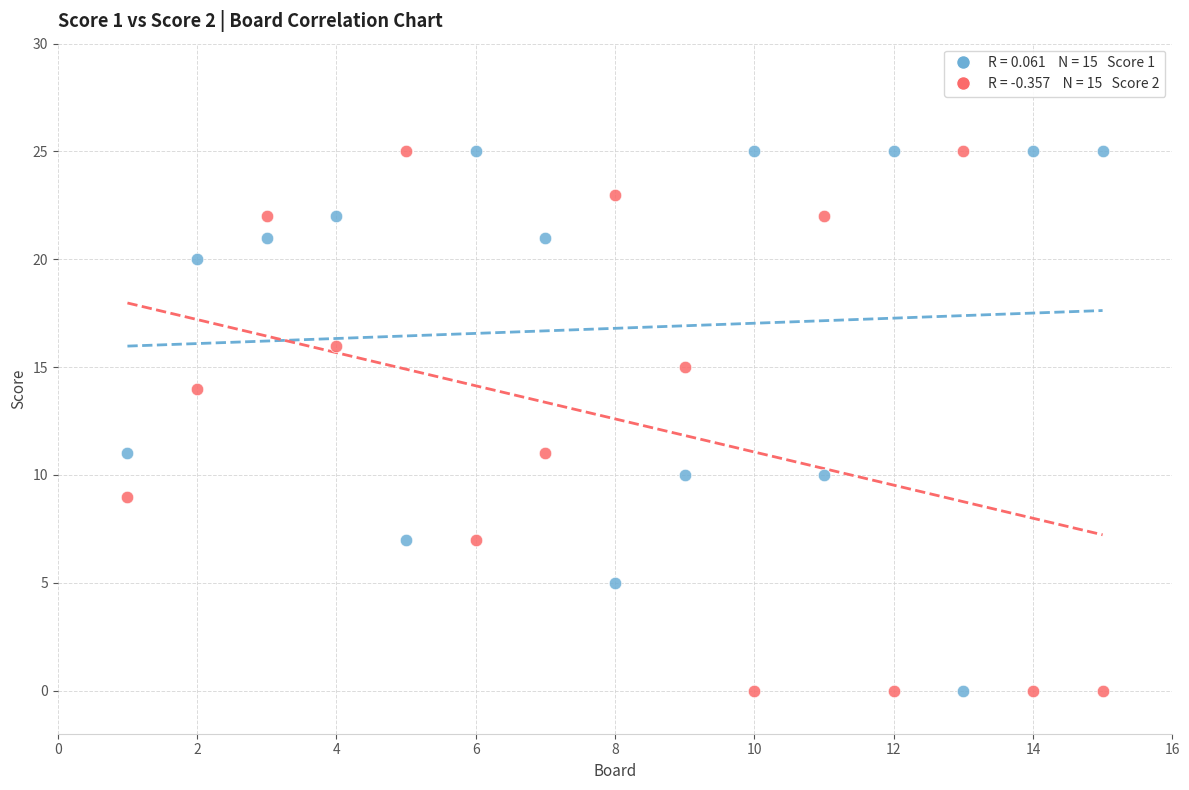

Across all data points, what is the range of Y values (max minus min)?

25